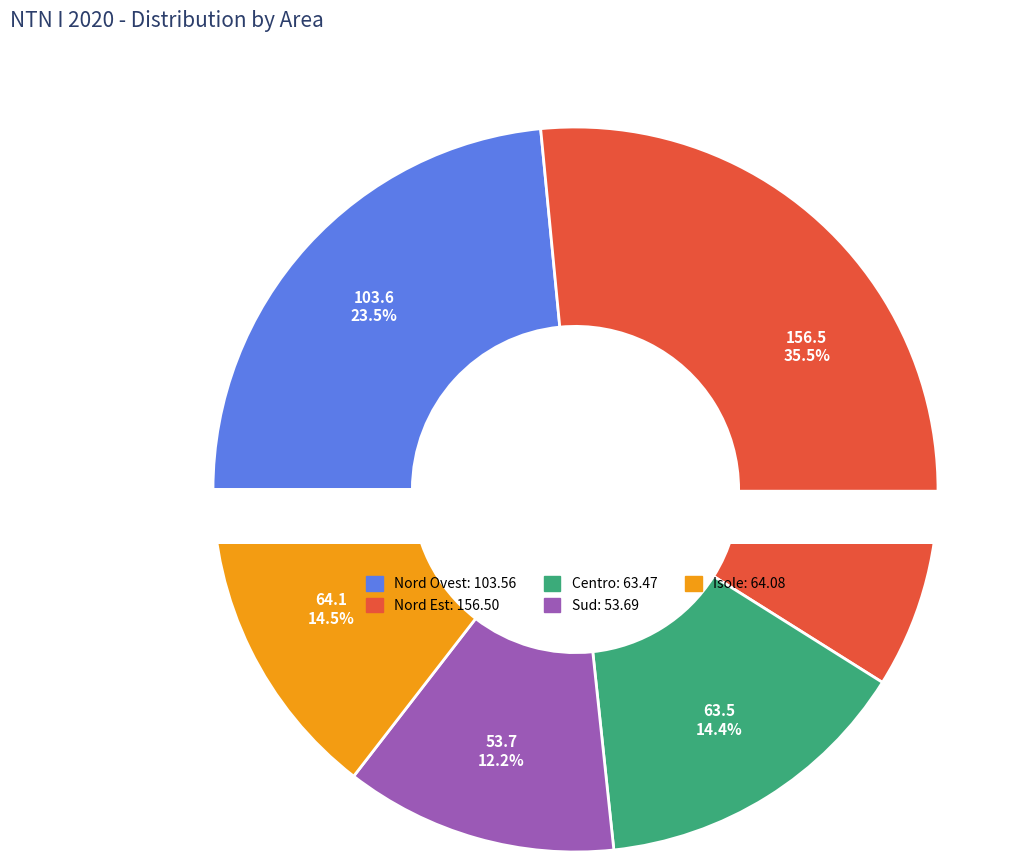

What percentage do Sud and Nord Ovest together represent?

35.6%